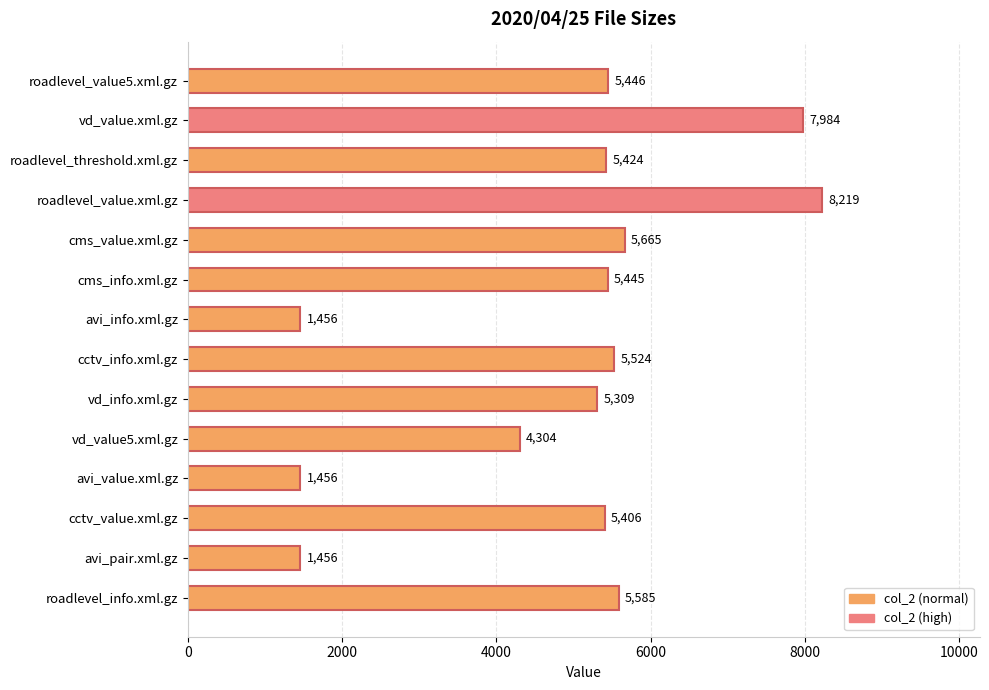

What is the value of the 4th bar from the top?

8219